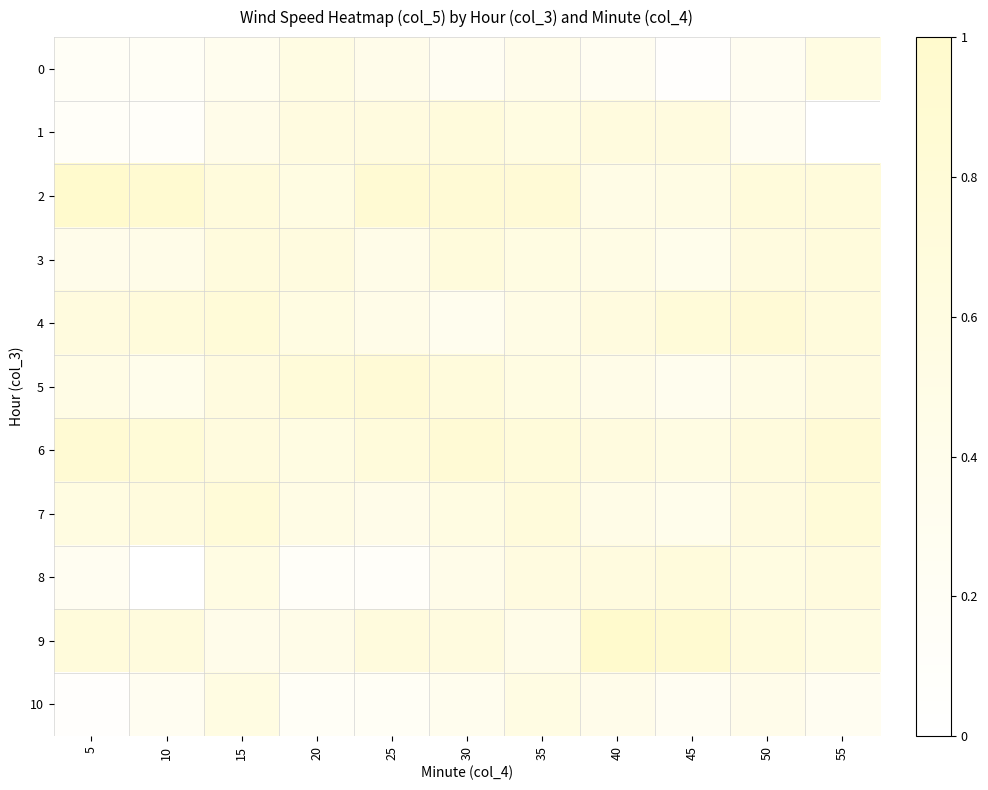

What is the total value across all series at 40?

6.2